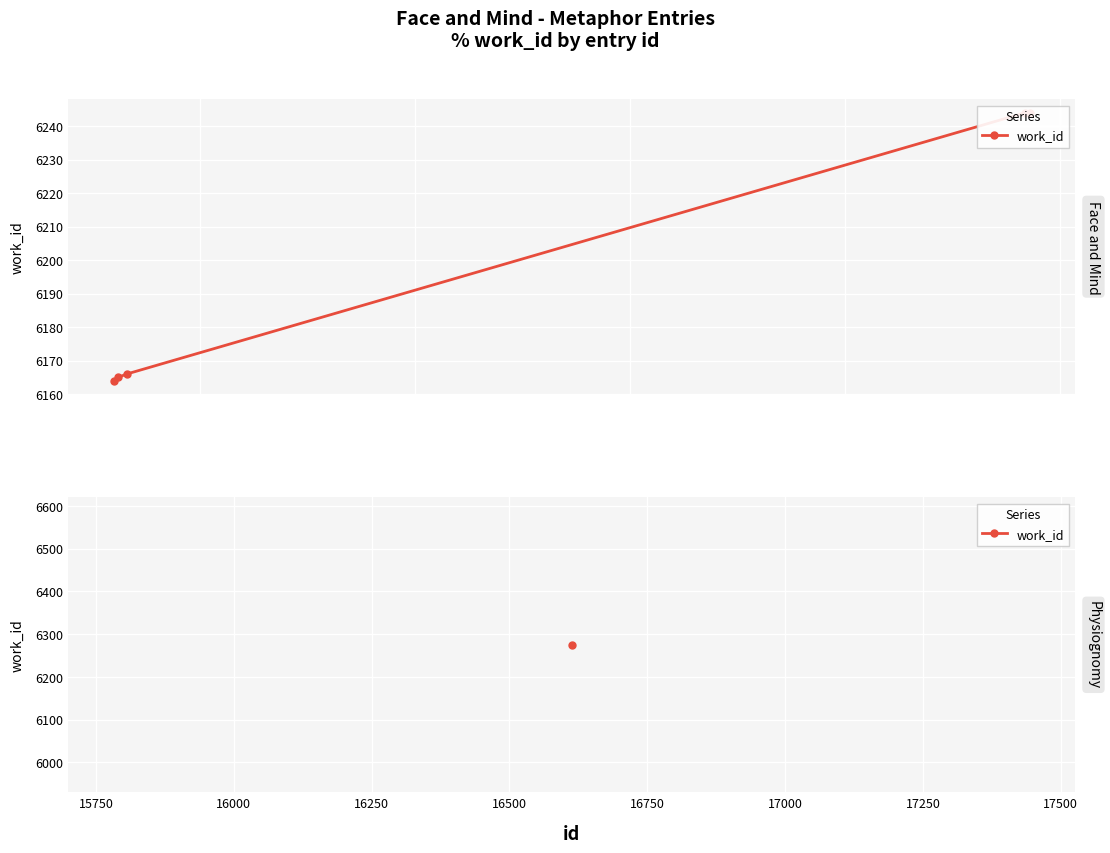

Count the number of categories in the chart.

5